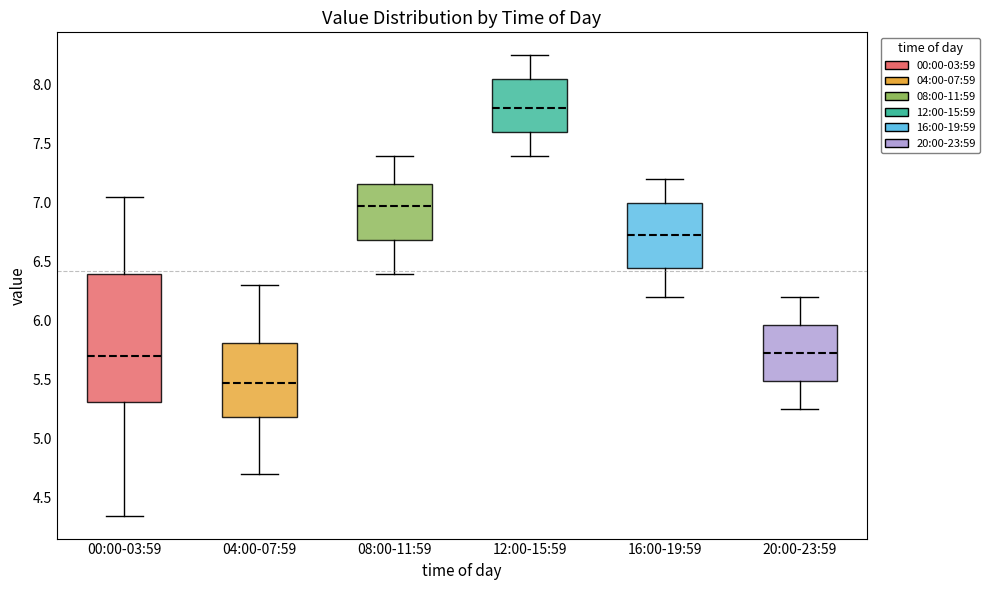

Which box's median line is the lowest?

04:00-07:59